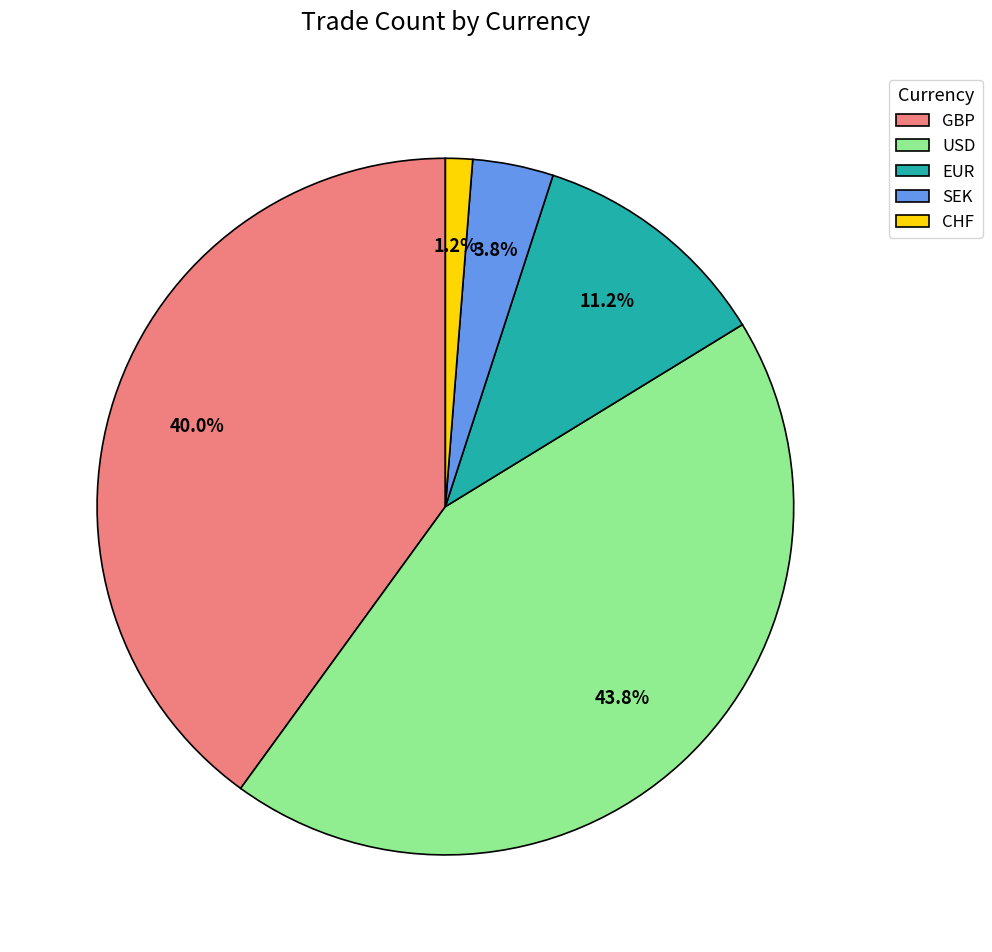

Is it true that EUR is 23% of the pie?

False